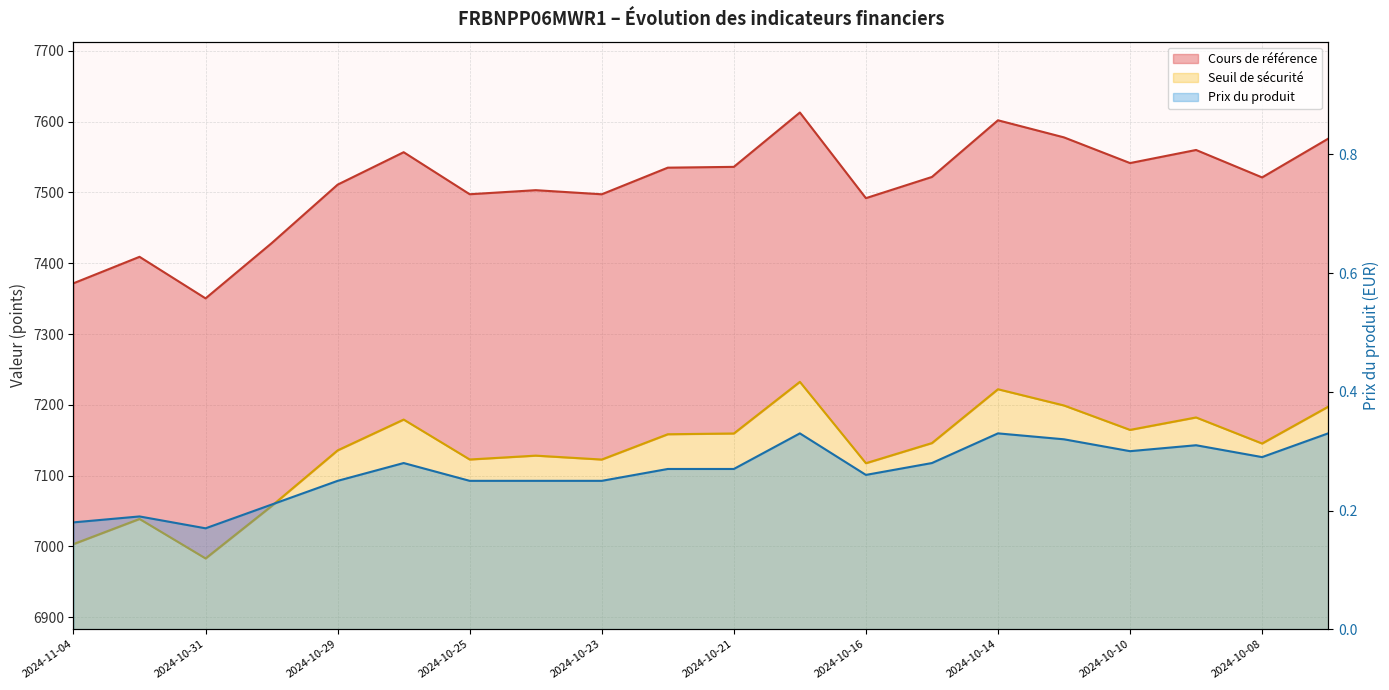

In Cours de référence, how many points are higher than both neighbors (excluding endpoints)?

6